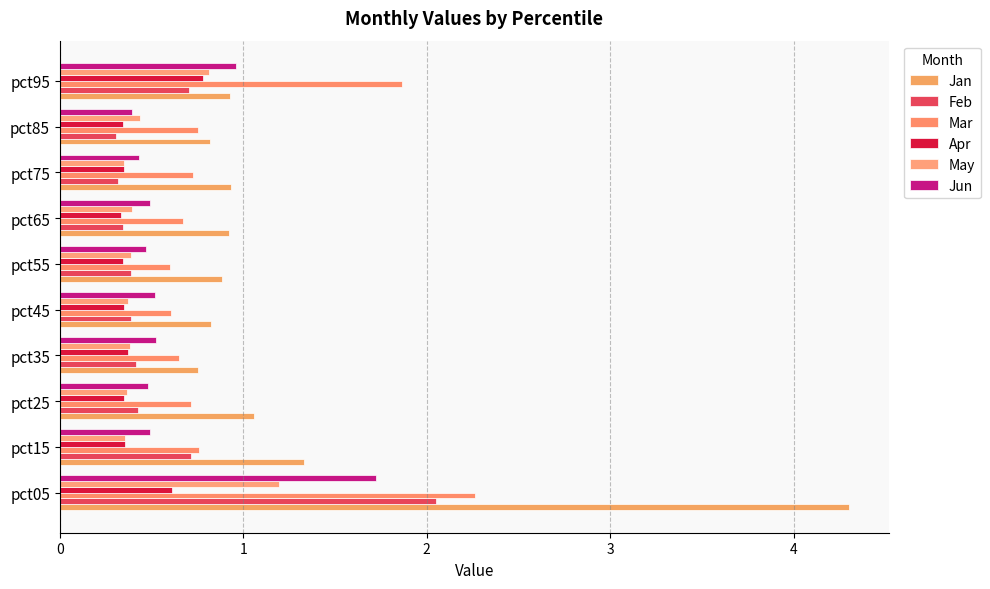

Count the number of categories in the chart.

10